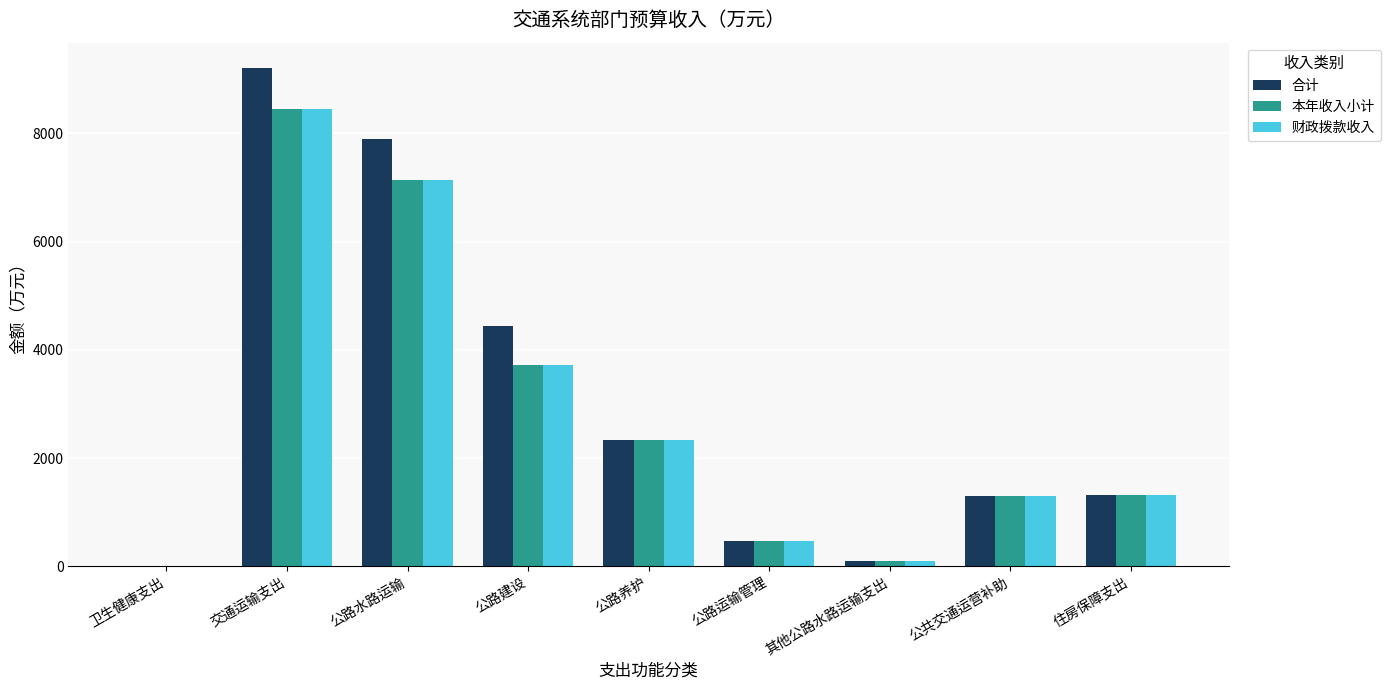

What is the sum of the 财政拨款收入 values at 其他公路水路运输支出 and 住房保障支出?

1399.5